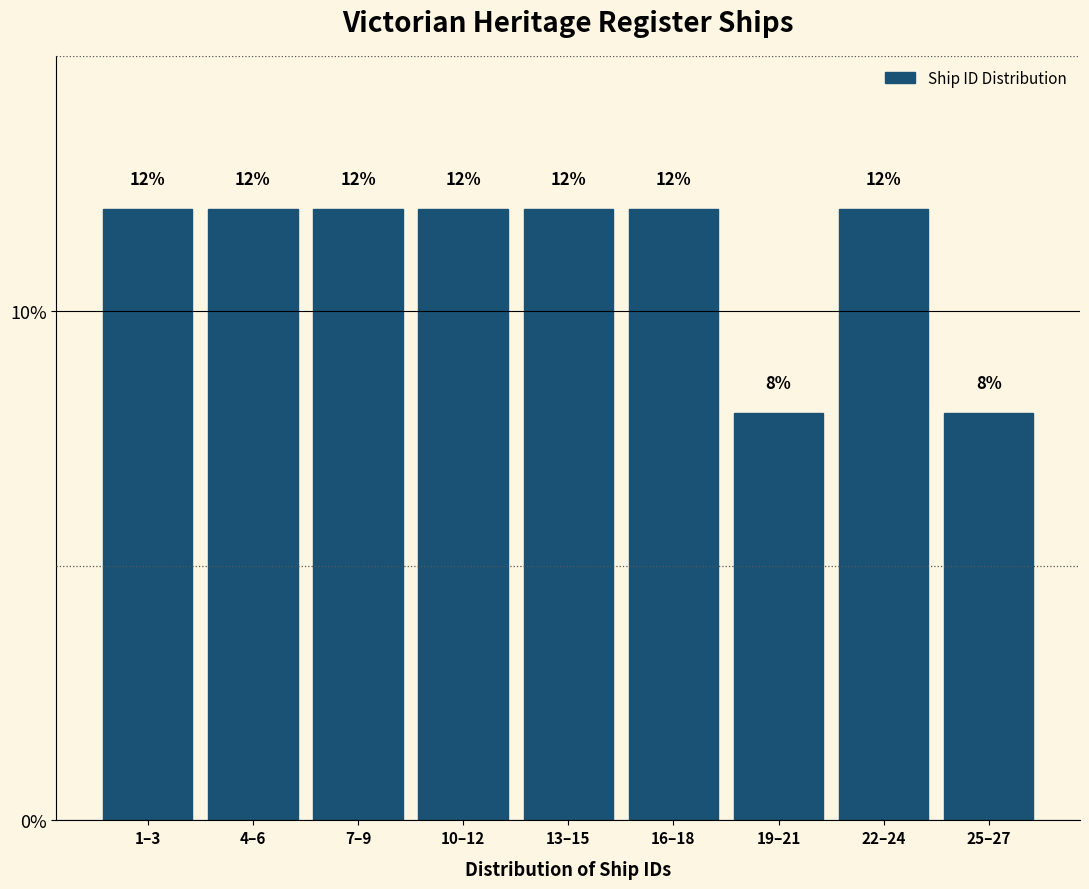

Reading left to right, transcribe all the data shown in this chart.

12	12	12	12	12	12	8	12	8